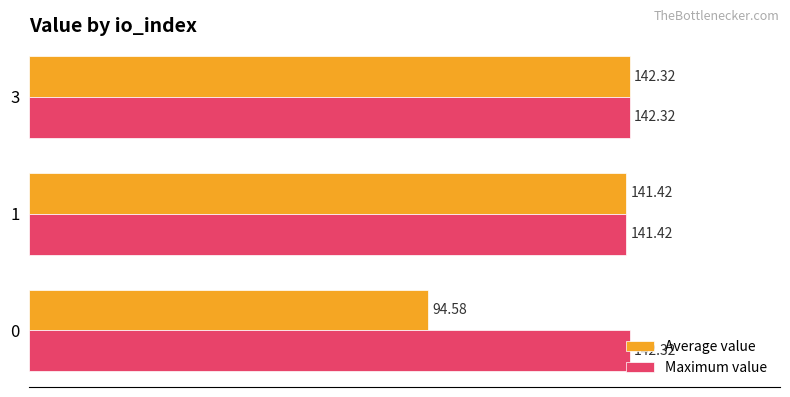

What is the sum of the Maximum value values at 1 and 0?

283.7